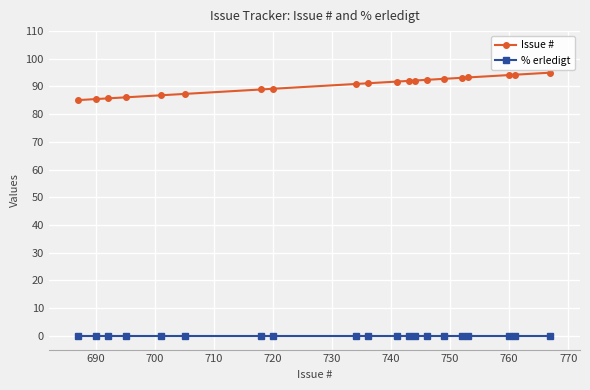

True or false: Issue # has a value of 50.7 at 690.

False